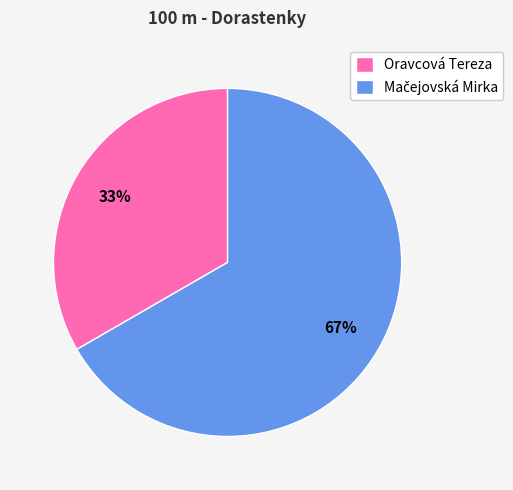

Which slice is the smallest?

Oravcová Tereza